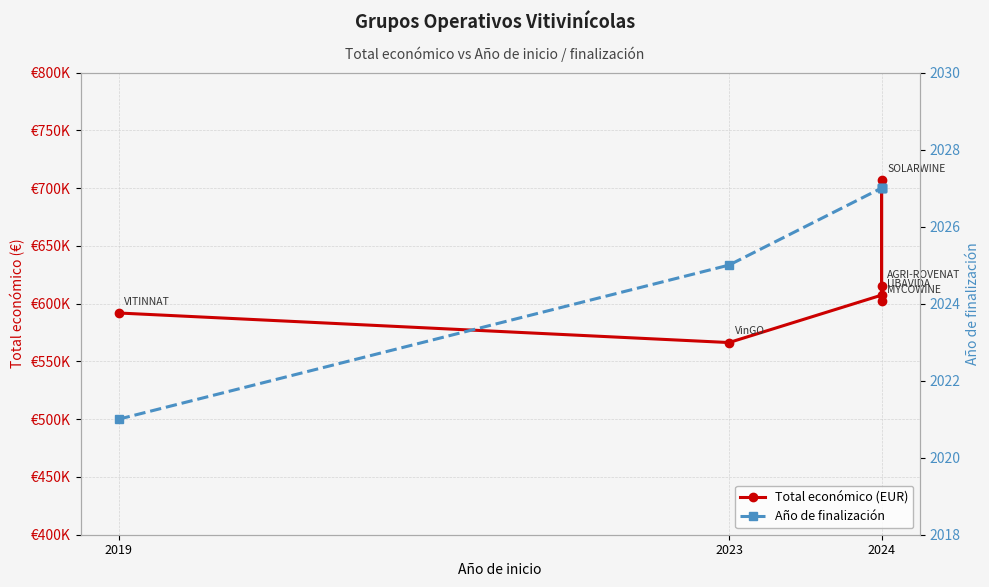

Which series has the largest range (max minus min)?

Total económico (EUR)